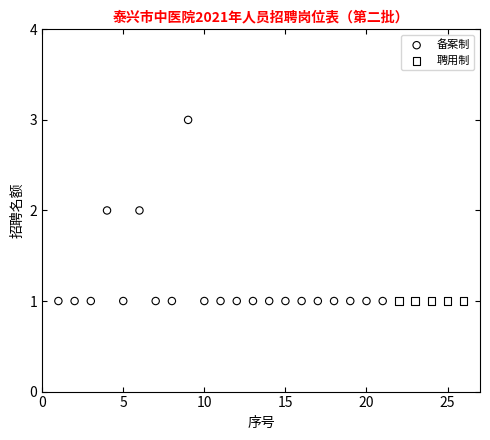

Which series reaches the maximum Y coordinate?

备案制